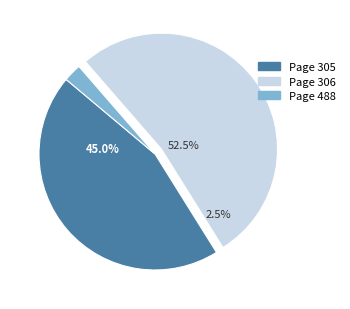

What is the ratio of the value at 306 to the value at 305?

1.2